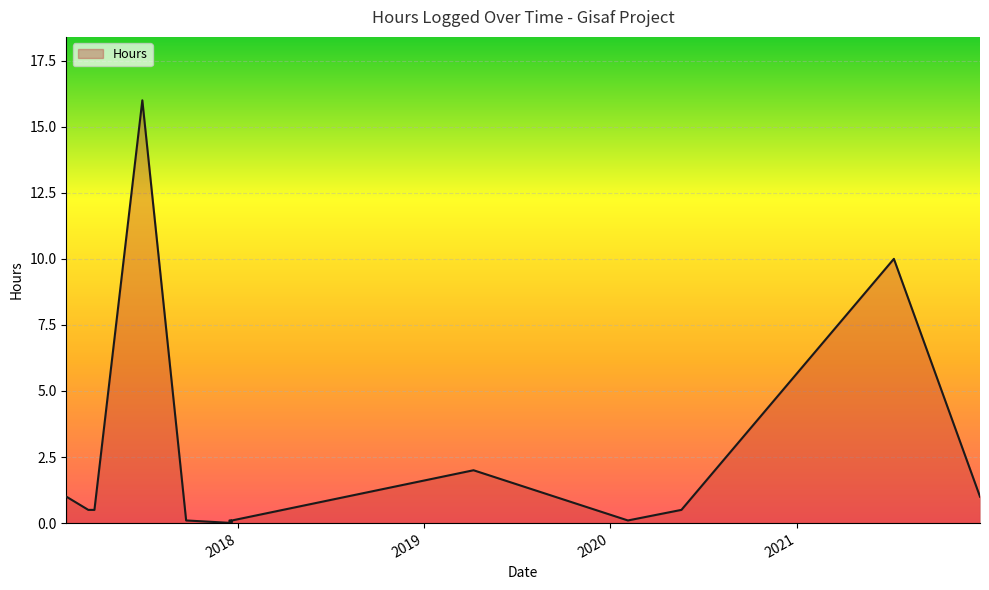

True or false: the data shows 2.0 at 08/04/2019.

True